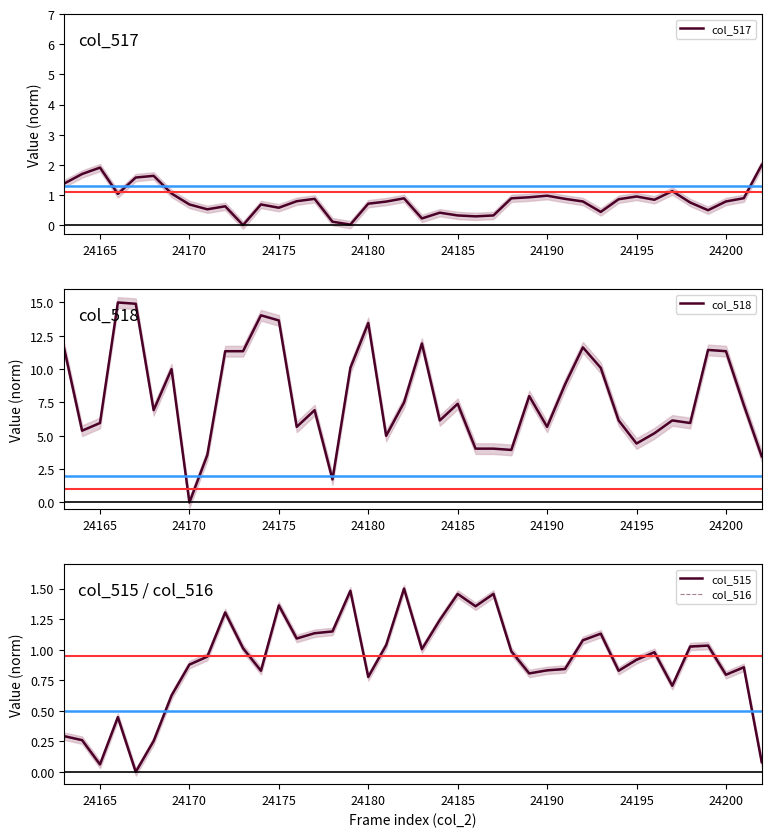

True or false: col_518 has a value of 7.4 at 24185.

True